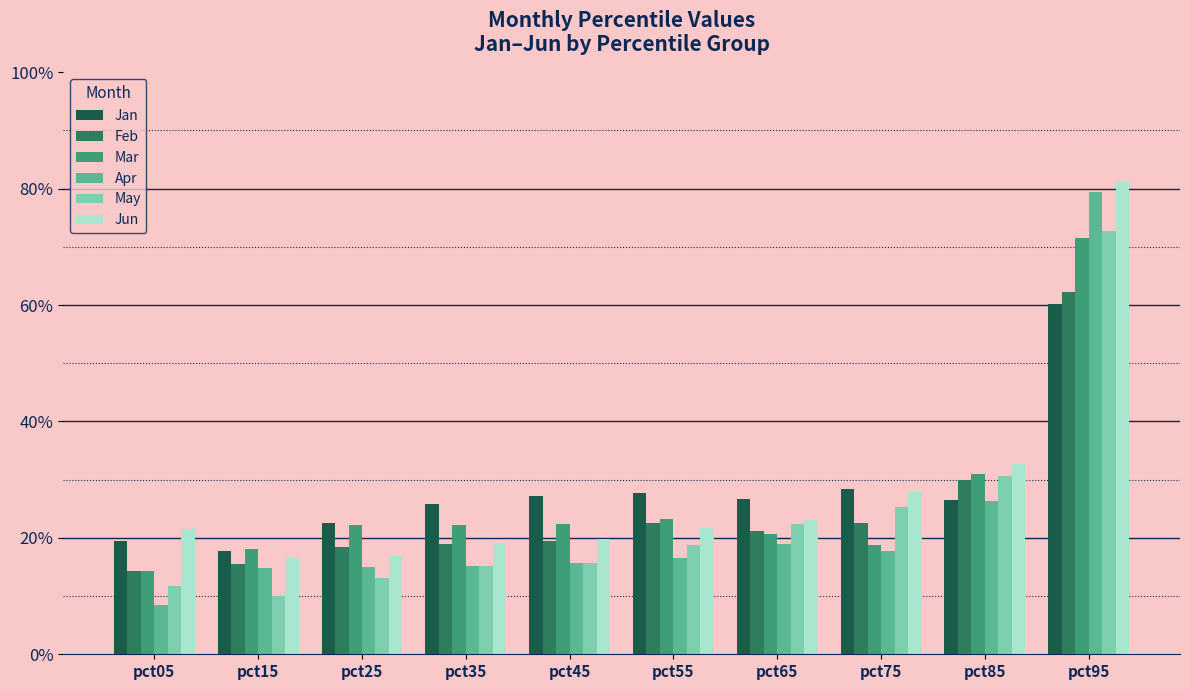

What are all the series names shown in the legend?

Jan, Feb, Mar, Apr, May, Jun